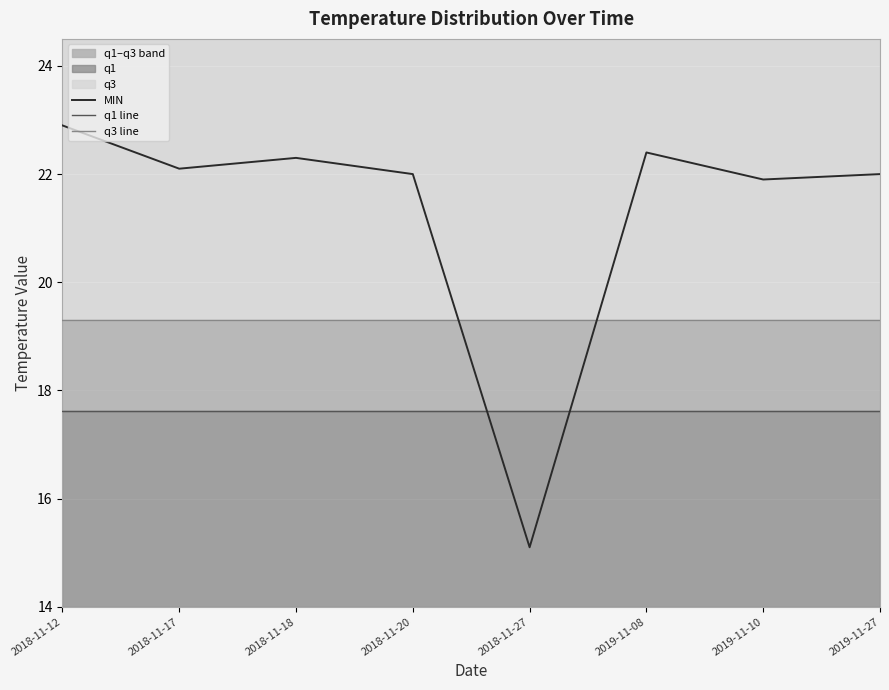

True or false: MIN has a value of 39.6 at 2019-11-08.

False